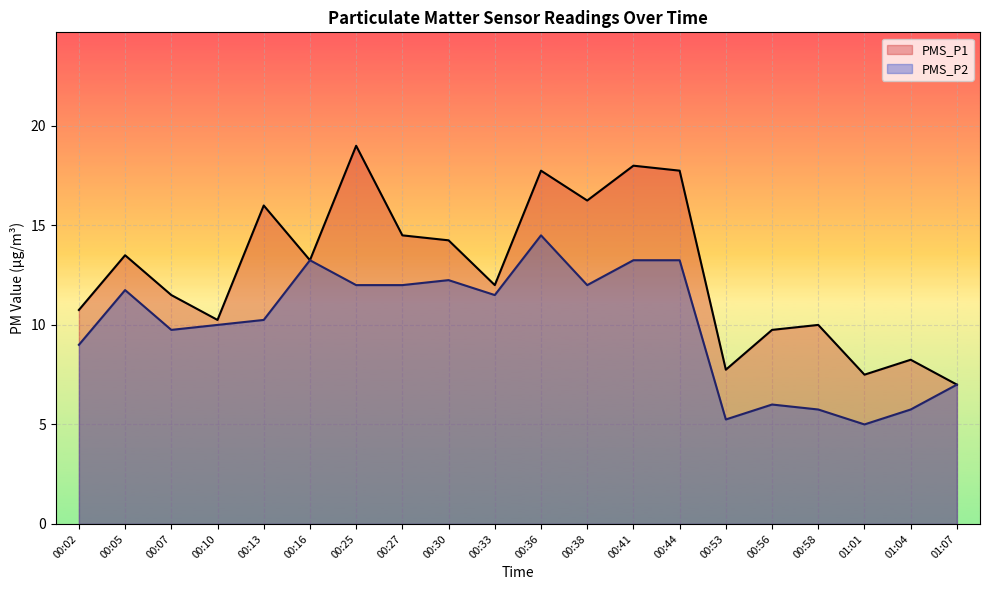

Where does the PMS_P1 series first go above 13?

00:05